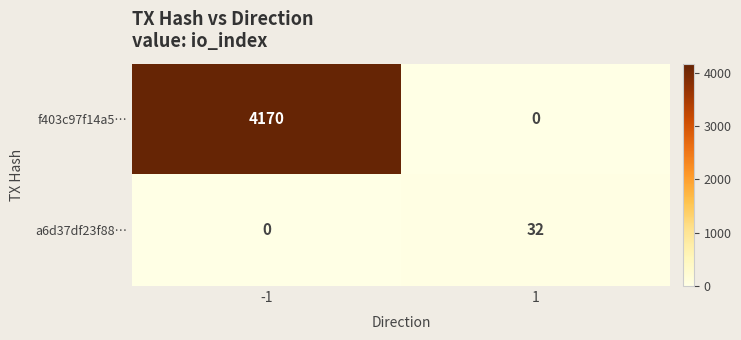

How many data points in f403c97f14a5… are less than 4170?

1